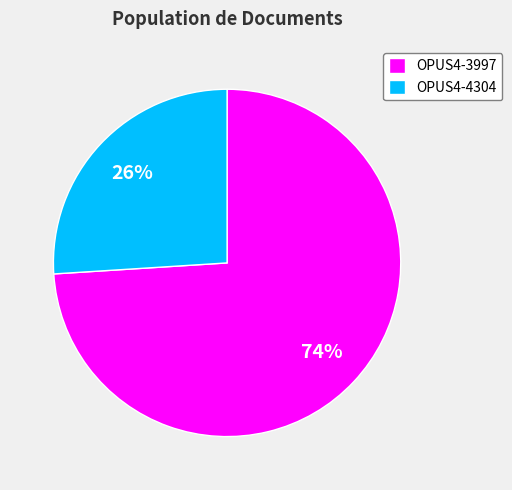

Does OPUS4-3997 represent more than half of the total?

Yes